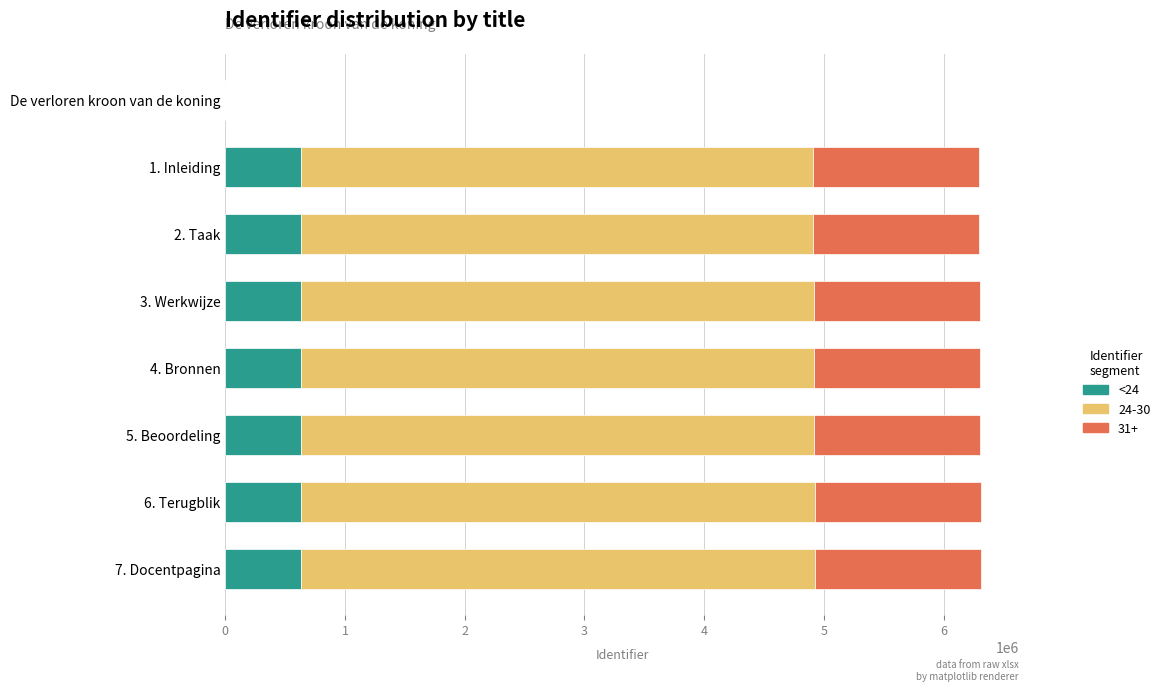

What is the sum of all <24 values?

4413003.6